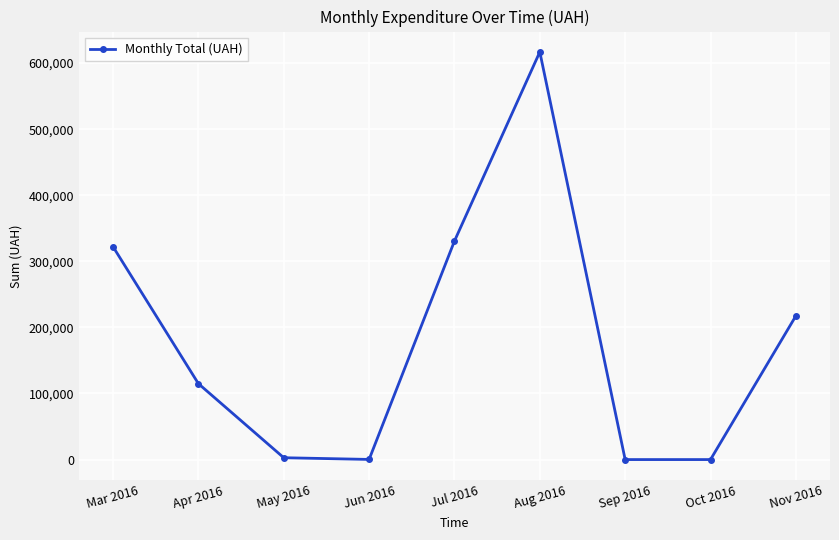

True or false: the data has more than 1 interior local peaks.

False